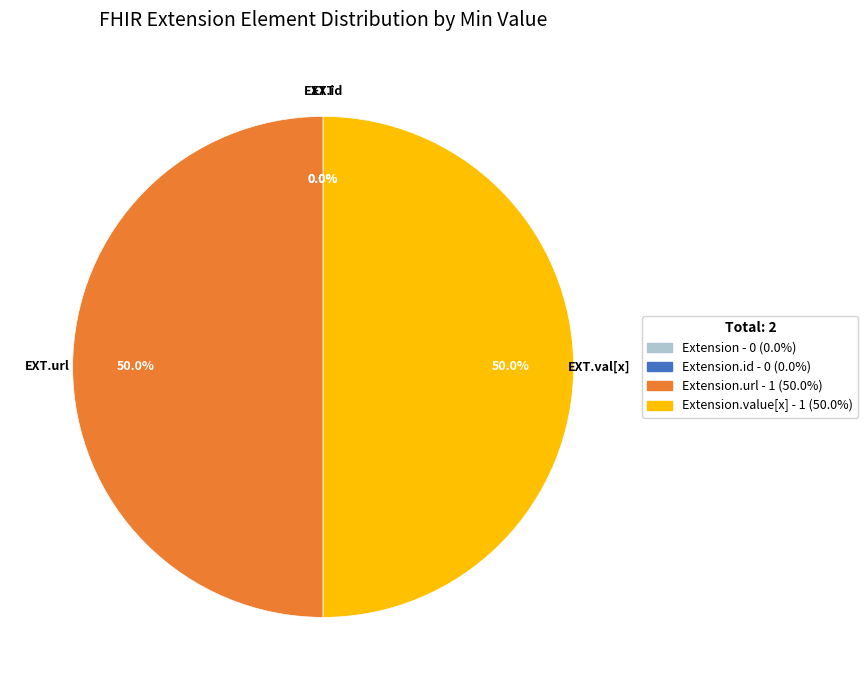

How many slices are in this pie chart?

4